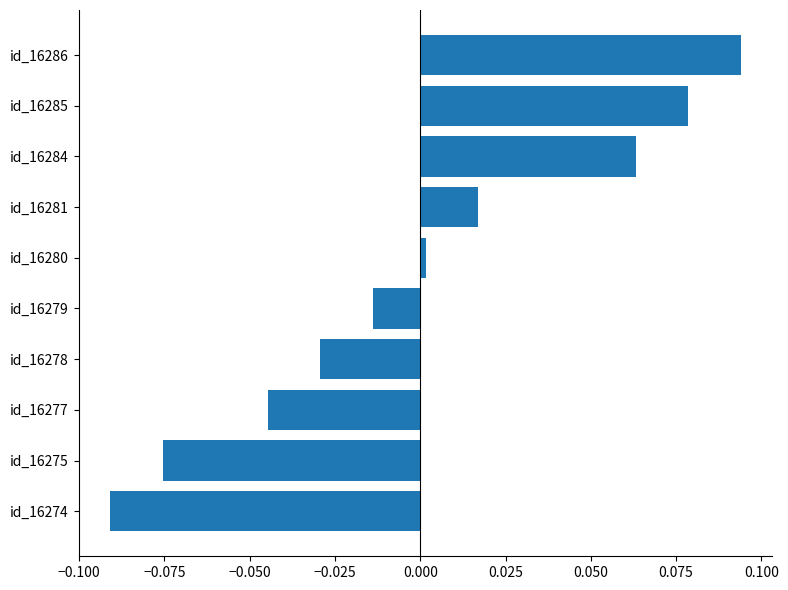

At which category does the chart reach its minimum across all series?

id_16274